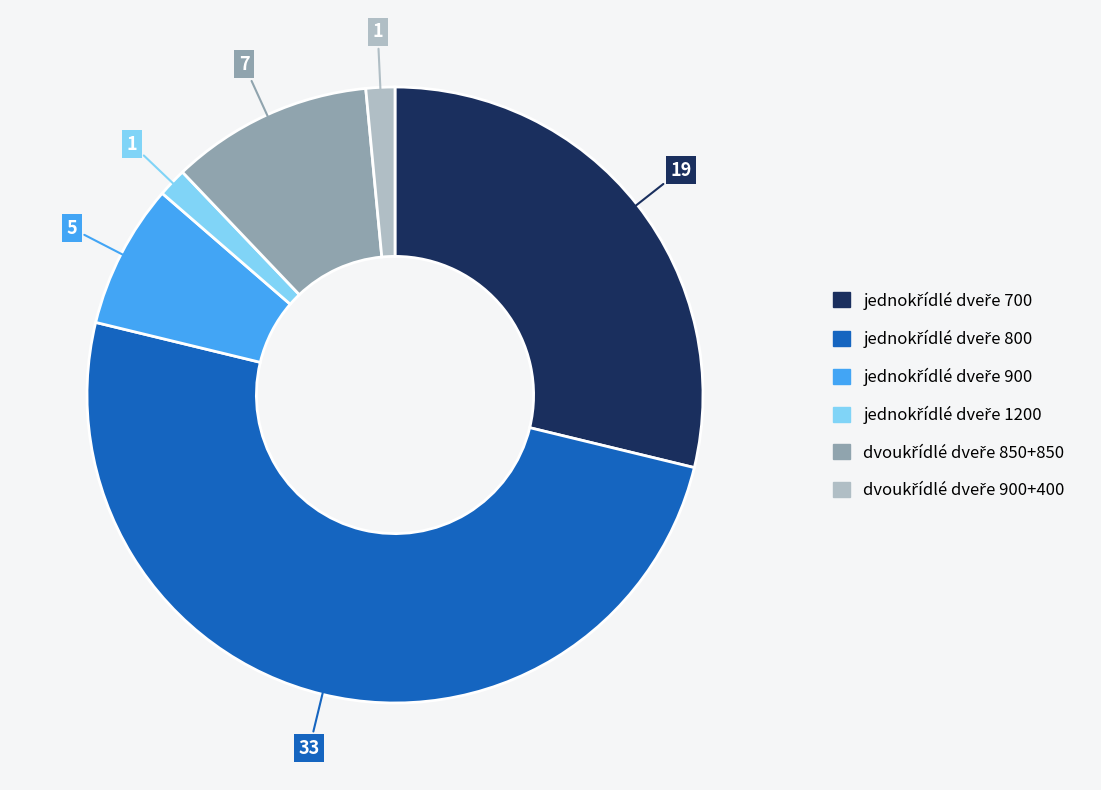

What percentage is the jednokřídlé dveře 800 slice, to the nearest percent?

50%